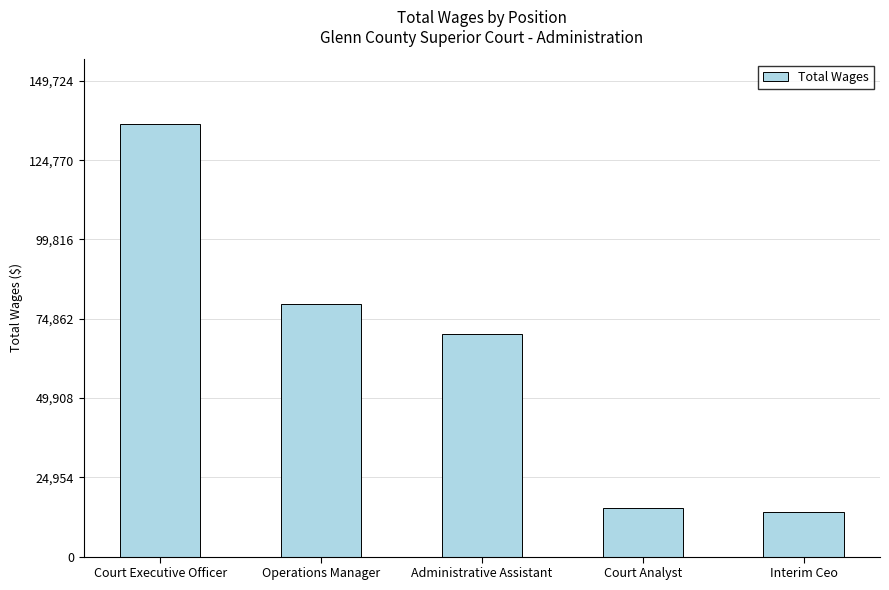

The value at Court Executive Officer is 72939. True or false?

False